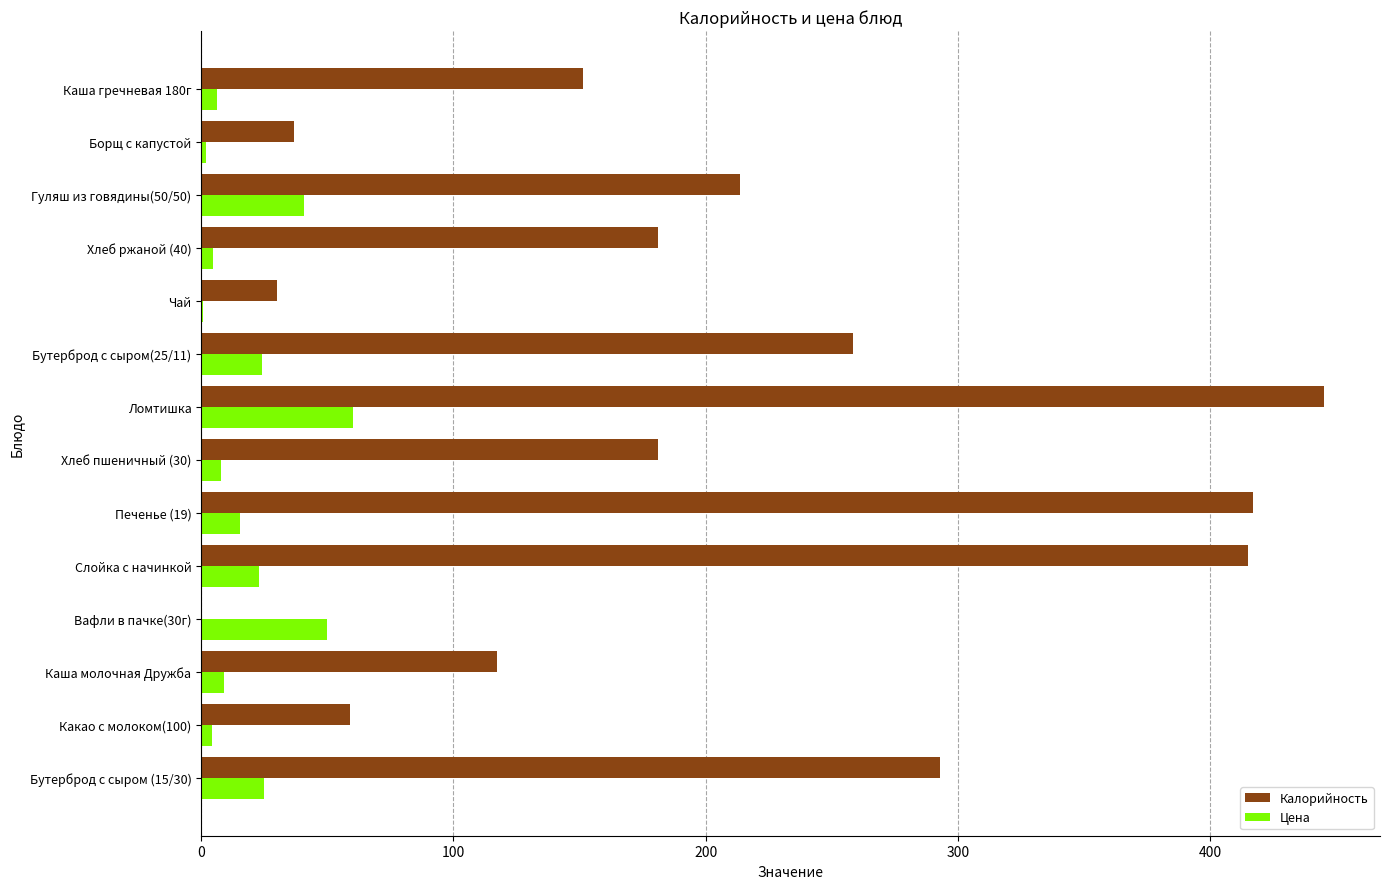

The Калорийность series shows 169.0 at Бутерброд с сыром(25/11). True or false?

False